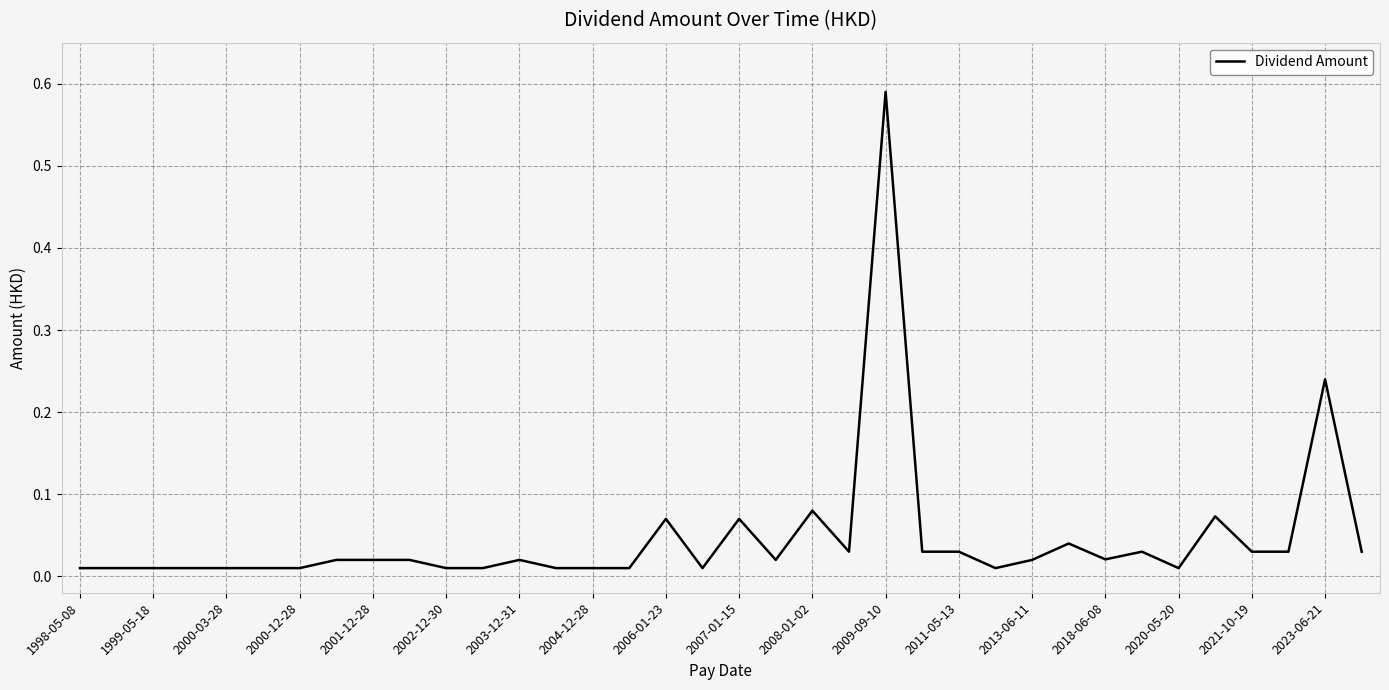

How many interior local peaks (higher than both neighbors) does the data have?

9